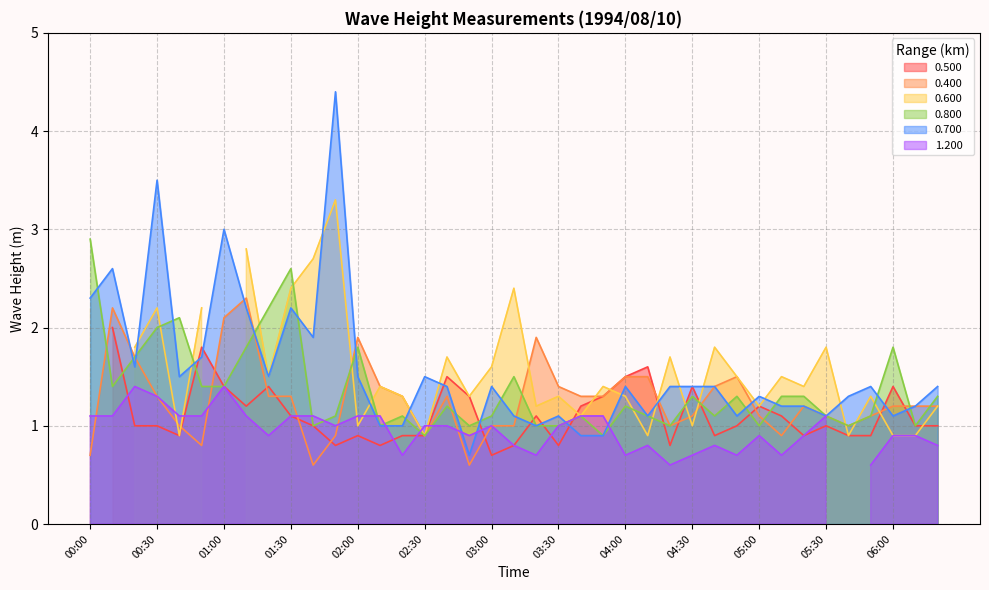

Does the chart display data point markers on the line(s)?

No